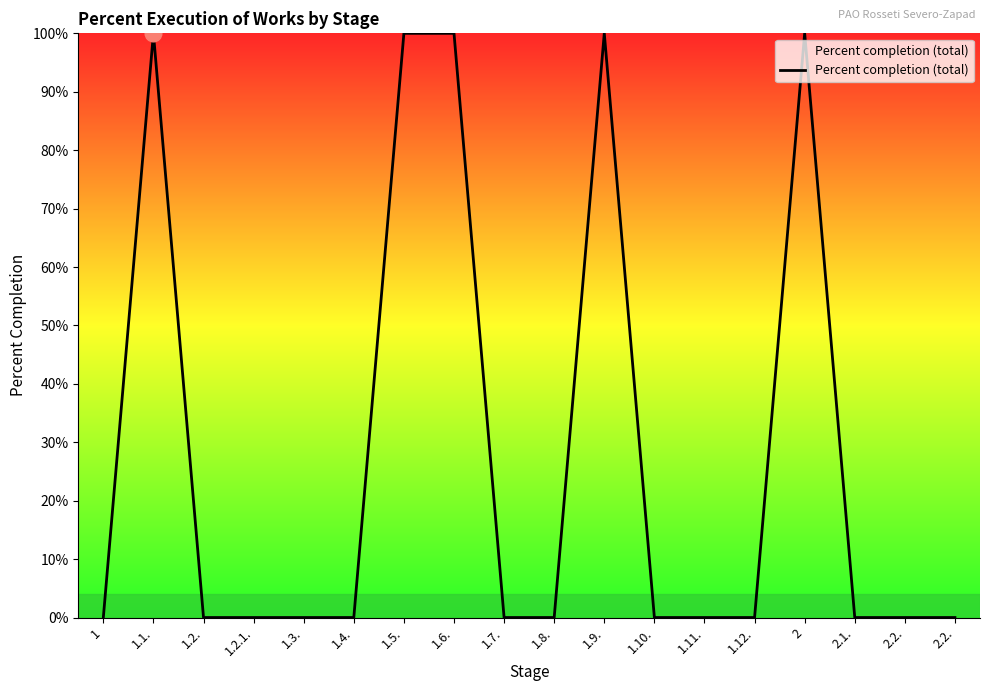

Is this an area chart (filled region under the line)?

No